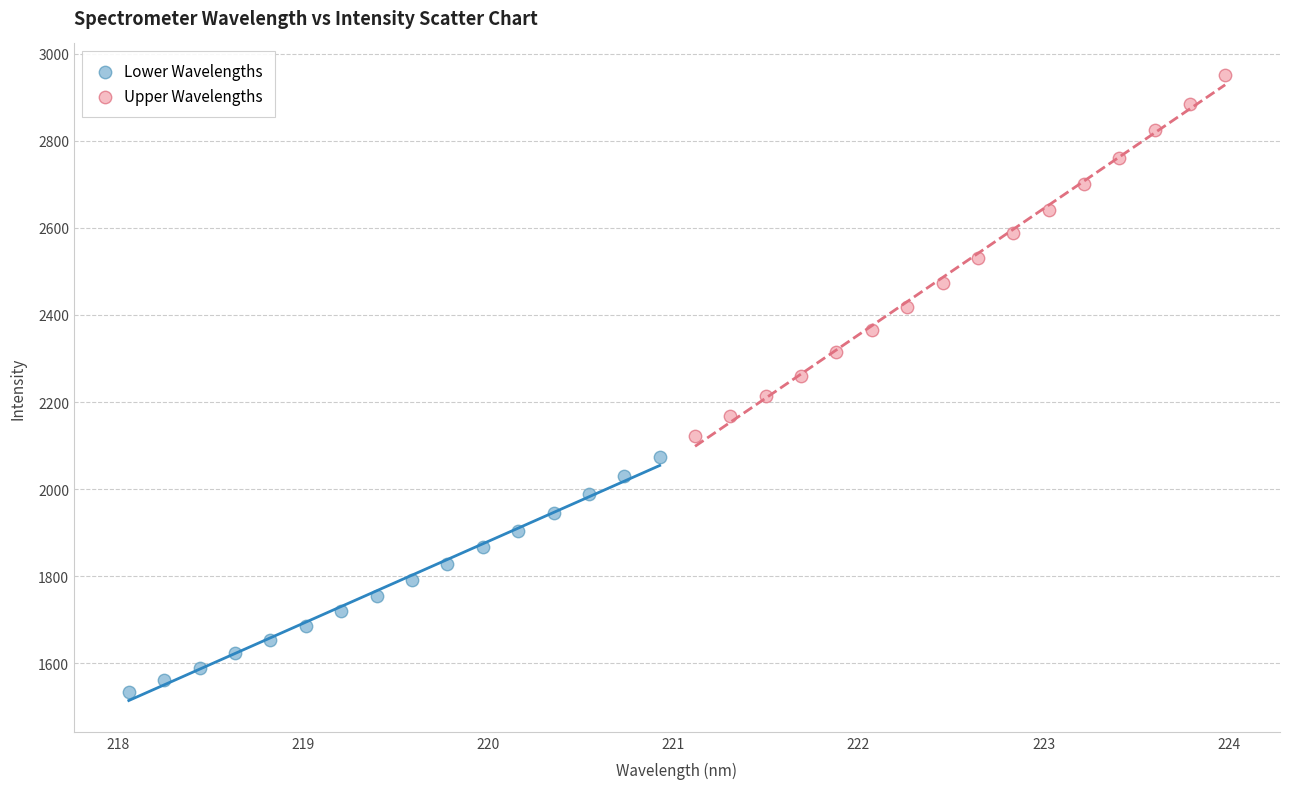

Which series has the largest Y range (max minus min)?

Upper Wavelengths